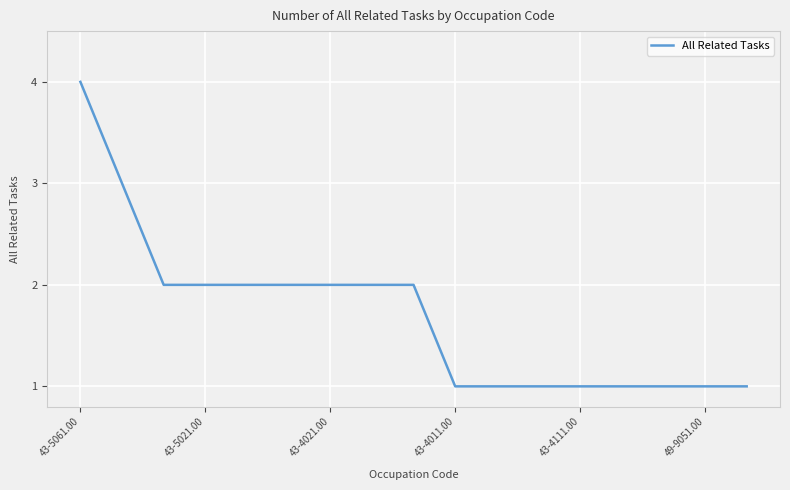

What is the greatest value displayed?

4